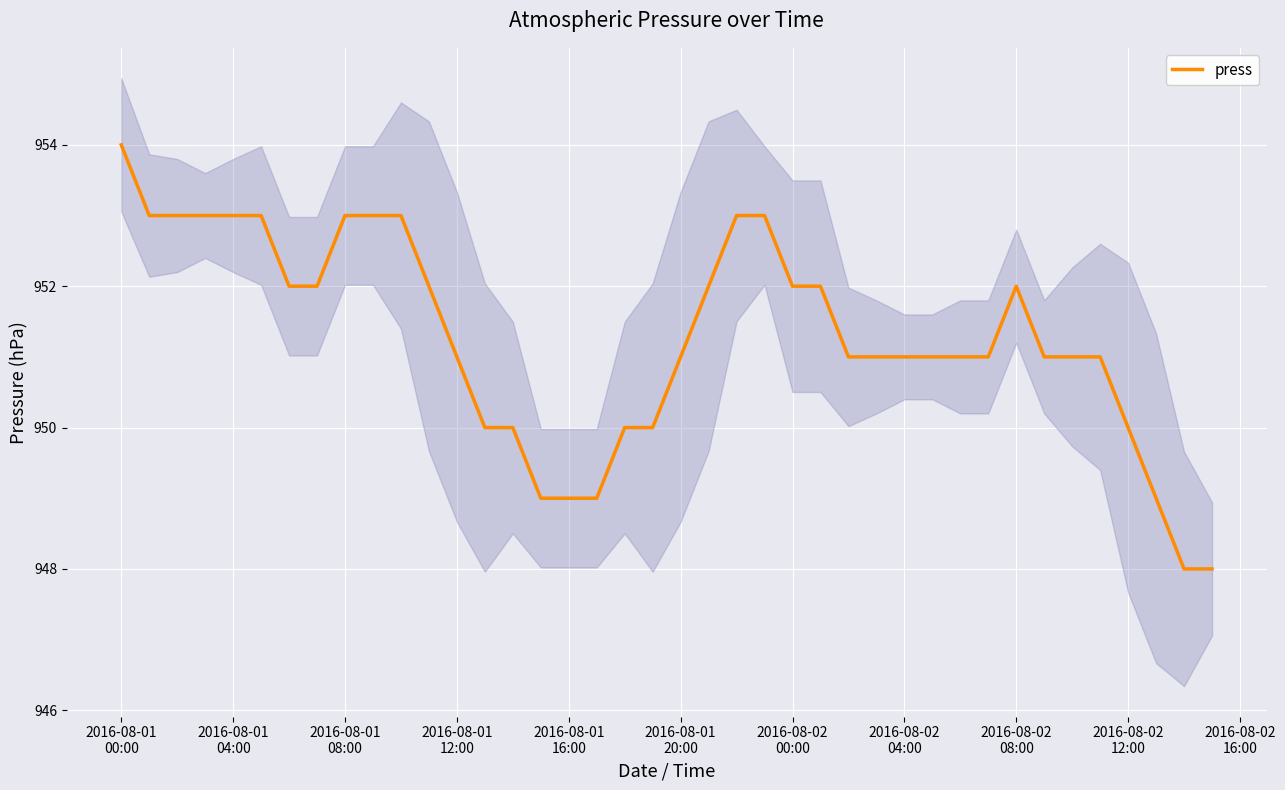

What is the minimum value for press?

948